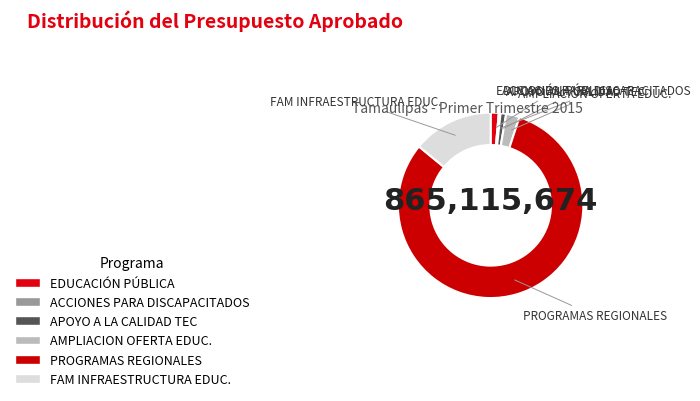

Is the sum of EDUCACIÓN PÚBLICA and FAM INFRAESTRUCTURA EDUC. greater than half?

No